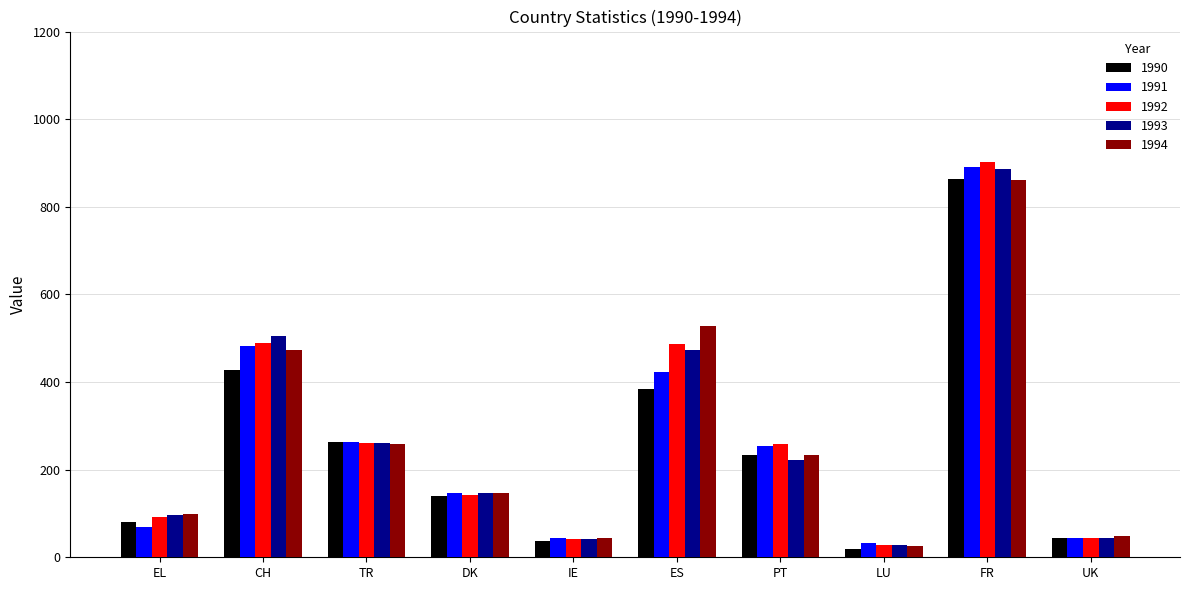

What is the sum of the 1992 values at PT and UK?

302